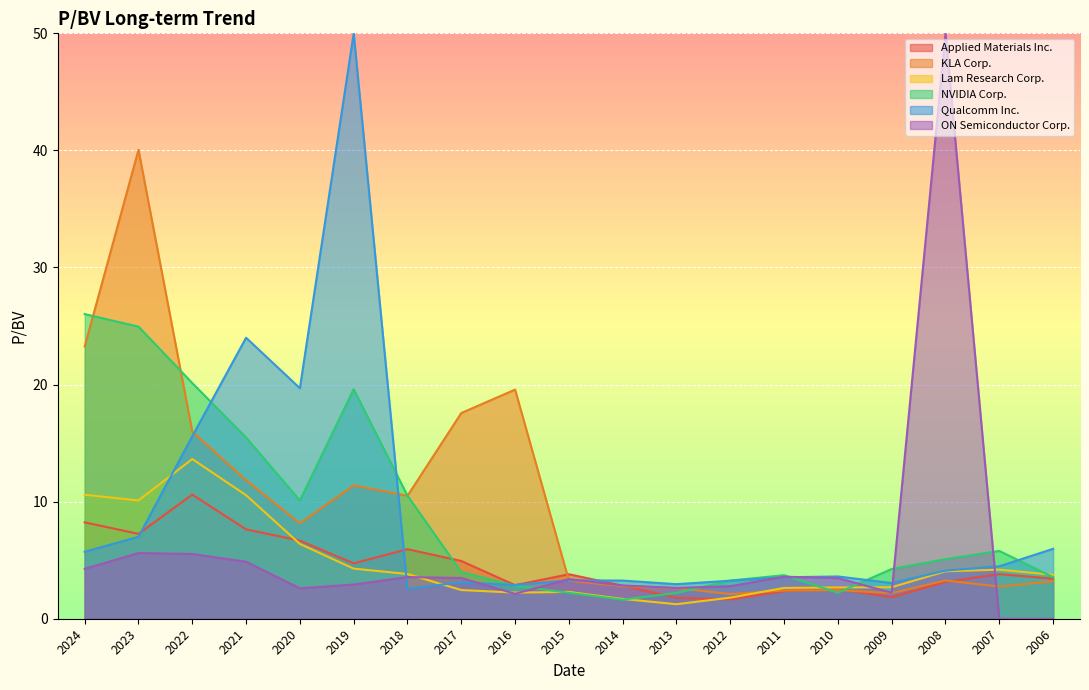

How many data points in Applied Materials Inc. are less than 3?

7